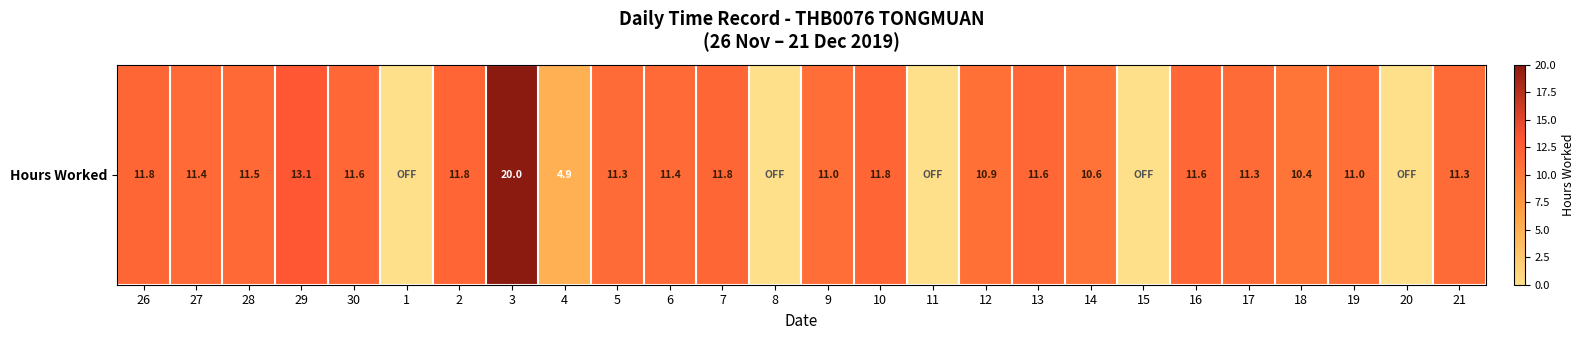

What is the difference between the maximum and minimum values?

20.0